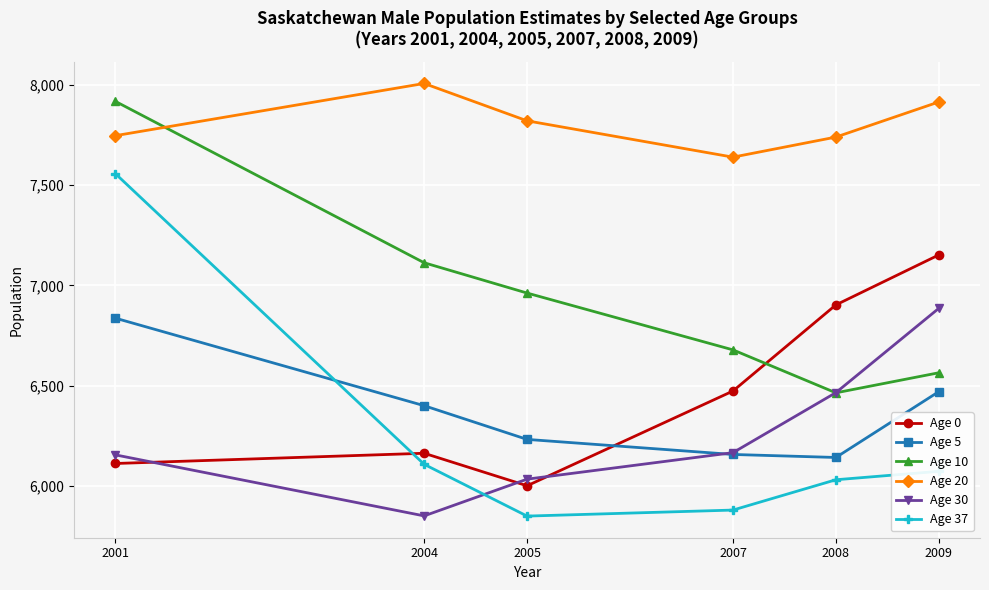

How many data points in Age 30 are less than 6167?

3